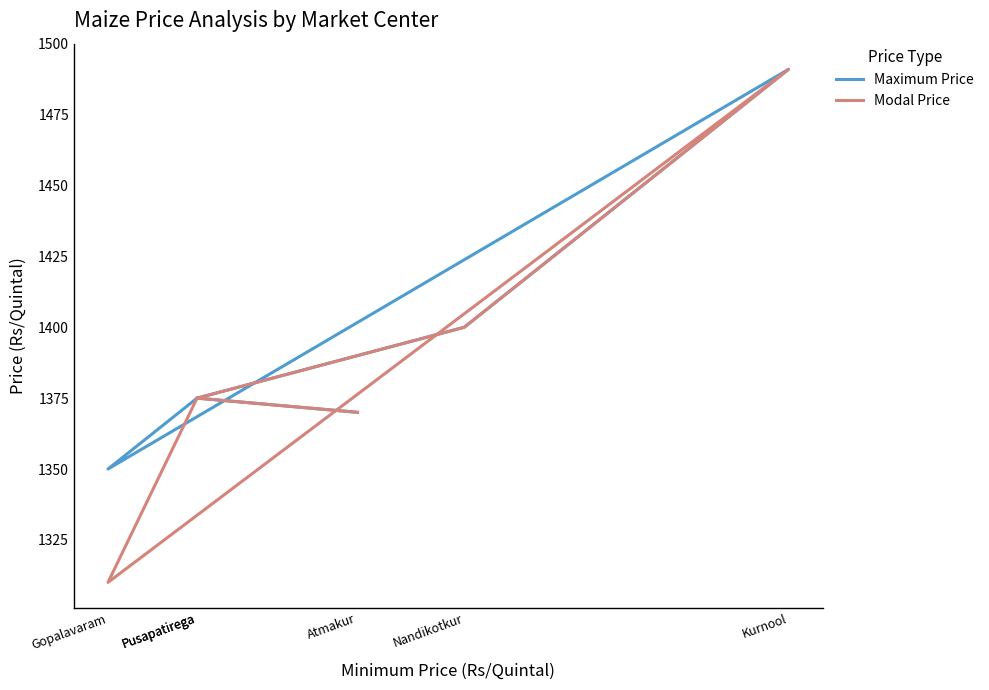

Reading left to right, extract all data points from this chart.

Maximum Price: 1370	1375	1350	1491	1400	1375
Modal Price: 1370	1375	1310	1491	1400	1375